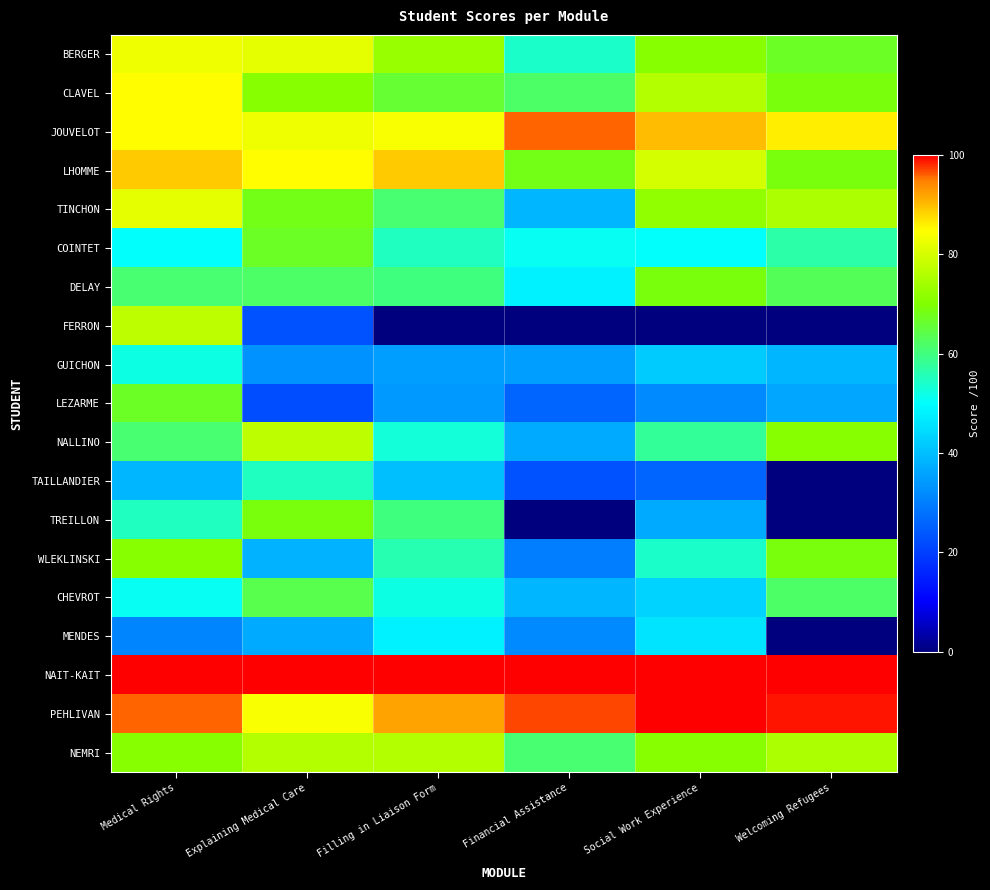

Reading left to right, transcribe all the data shown in this chart.

BERGER: Medical Rights=83	Explaining Medical Care=82	Filling in Liaison Form=73	Financial Assistance=54	Social Work Experience=71	Welcoming Refugees=67
CLAVEL: Medical Rights=85	Explaining Medical Care=71	Filling in Liaison Form=66	Financial Assistance=62	Social Work Experience=76	Welcoming Refugees=69
JOUVELOT: Medical Rights=85	Explaining Medical Care=83	Filling in Liaison Form=84	Financial Assistance=96	Social Work Experience=90	Welcoming Refugees=86
LHOMME: Medical Rights=89	Explaining Medical Care=85	Filling in Liaison Form=89	Financial Assistance=68	Social Work Experience=80	Welcoming Refugees=69
TINCHON: Medical Rights=82	Explaining Medical Care=68	Filling in Liaison Form=61	Financial Assistance=39	Social Work Experience=72	Welcoming Refugees=75
COINTET: Medical Rights=50	Explaining Medical Care=67	Filling in Liaison Form=55	Financial Assistance=51	Social Work Experience=50	Welcoming Refugees=57
DELAY: Medical Rights=61	Explaining Medical Care=62	Filling in Liaison Form=60	Financial Assistance=48	Social Work Experience=69	Welcoming Refugees=63
FERRON: Medical Rights=77	Explaining Medical Care=23	Filling in Liaison Form=0	Financial Assistance=0	Social Work Experience=0	Welcoming Refugees=0
GUICHON: Medical Rights=52	Explaining Medical Care=33	Filling in Liaison Form=35	Financial Assistance=35	Social Work Experience=42	Welcoming Refugees=39
LEZARME: Medical Rights=67	Explaining Medical Care=22	Filling in Liaison Form=34	Financial Assistance=26	Social Work Experience=32	Welcoming Refugees=36
NALLINO: Medical Rights=61	Explaining Medical Care=77	Filling in Liaison Form=53	Financial Assistance=37	Social Work Experience=58	Welcoming Refugees=71
TAILLANDIER: Medical Rights=39	Explaining Medical Care=55	Filling in Liaison Form=40	Financial Assistance=23	Social Work Experience=26	Welcoming Refugees=0
TREILLON: Medical Rights=55	Explaining Medical Care=69	Filling in Liaison Form=60	Financial Assistance=0	Social Work Experience=37	Welcoming Refugees=0
WLEKLINSKI: Medical Rights=71	Explaining Medical Care=38	Filling in Liaison Form=56	Financial Assistance=30	Social Work Experience=54	Welcoming Refugees=69
CHEVROT: Medical Rights=51	Explaining Medical Care=64	Filling in Liaison Form=52	Financial Assistance=39	Social Work Experience=43	Welcoming Refugees=62
MENDES: Medical Rights=31	Explaining Medical Care=37	Filling in Liaison Form=48	Financial Assistance=32	Social Work Experience=46	Welcoming Refugees=0
NAIT-KAIT: Medical Rights=100	Explaining Medical Care=100	Filling in Liaison Form=100	Financial Assistance=100	Social Work Experience=100	Welcoming Refugees=100
PEHLIVAN: Medical Rights=96	Explaining Medical Care=84	Filling in Liaison Form=92	Financial Assistance=97	Social Work Experience=100	Welcoming Refugees=99
NEMRI: Medical Rights=71	Explaining Medical Care=76	Filling in Liaison Form=76	Financial Assistance=61	Social Work Experience=71	Welcoming Refugees=75